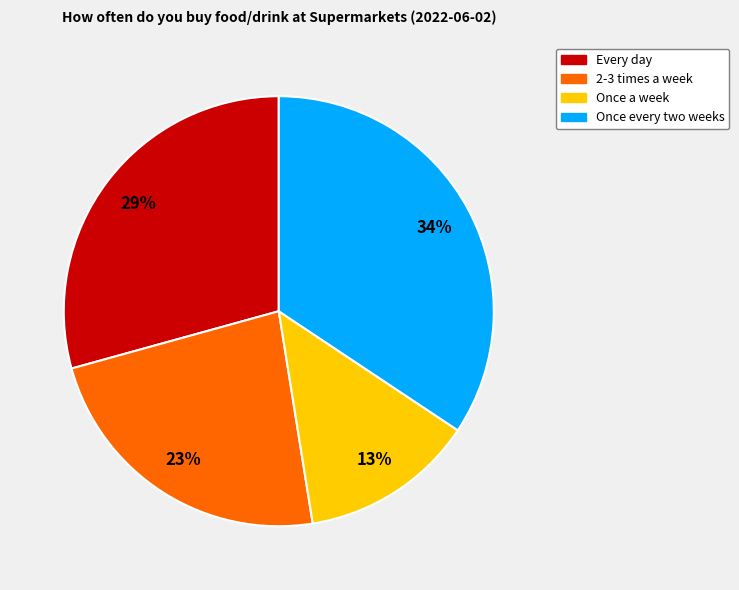

To the nearest percent, what is the average slice percentage?

25%